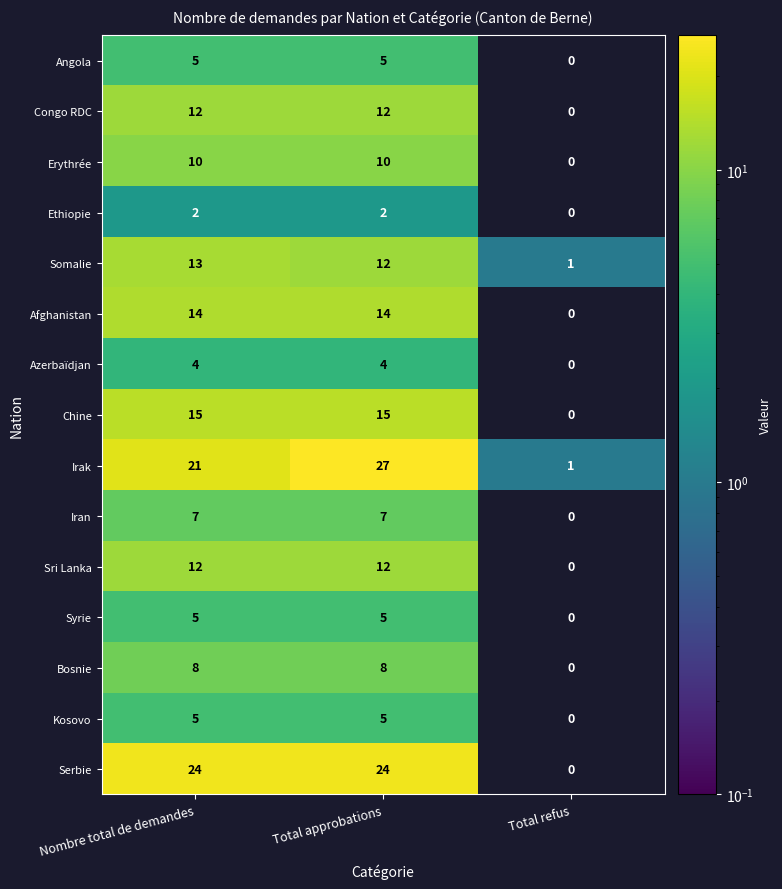

Which series has the widest spread of values?

Irak